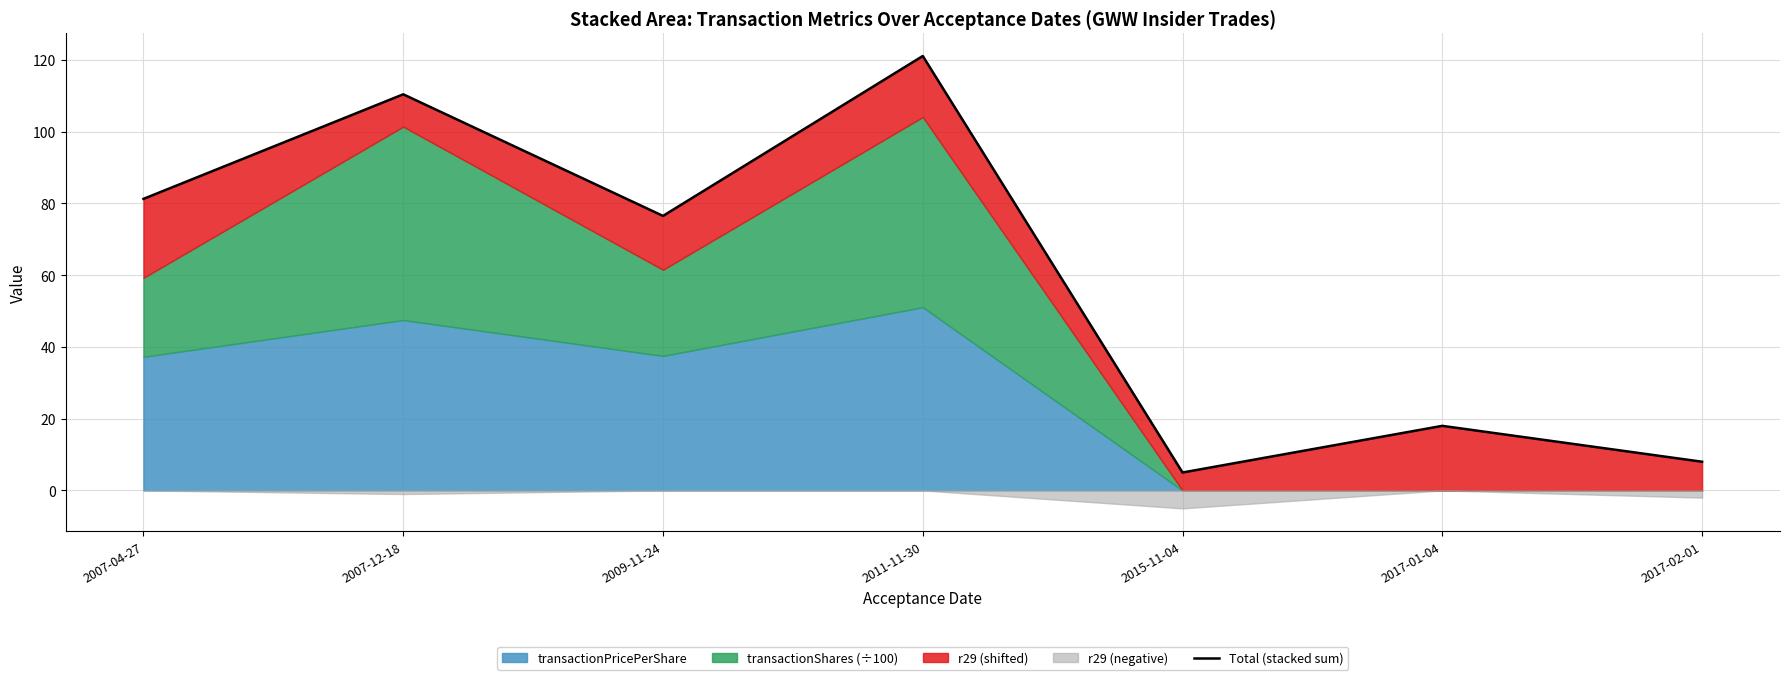

What is the label of the 7th point from the right?

2007-04-27